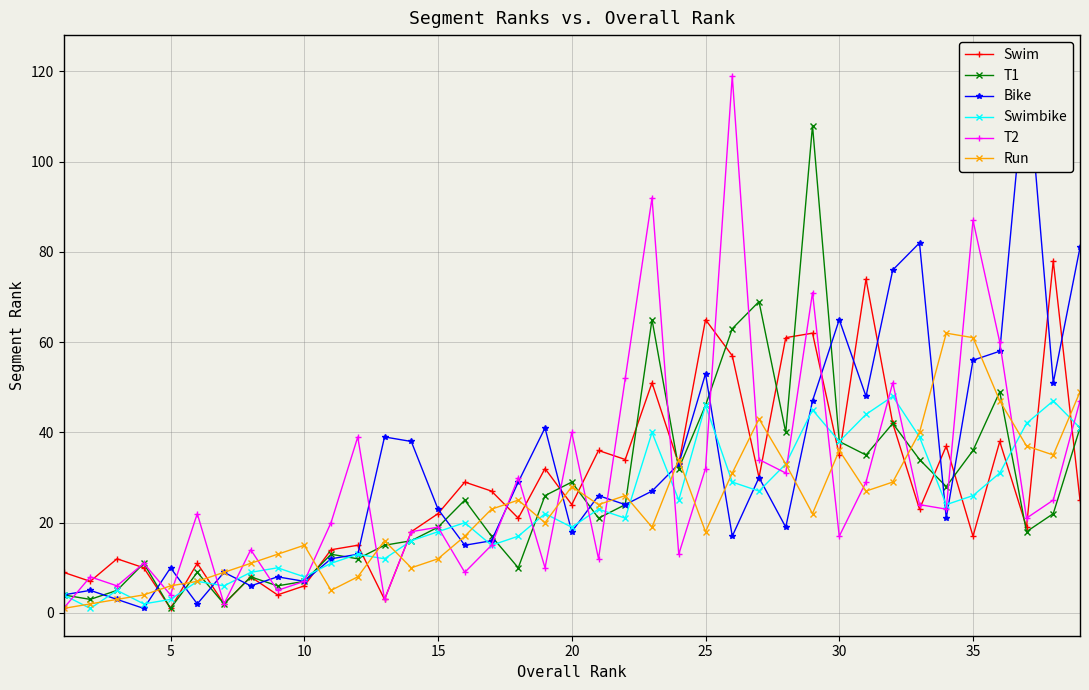

True or false: T1 has a value of 29 at 20.

True